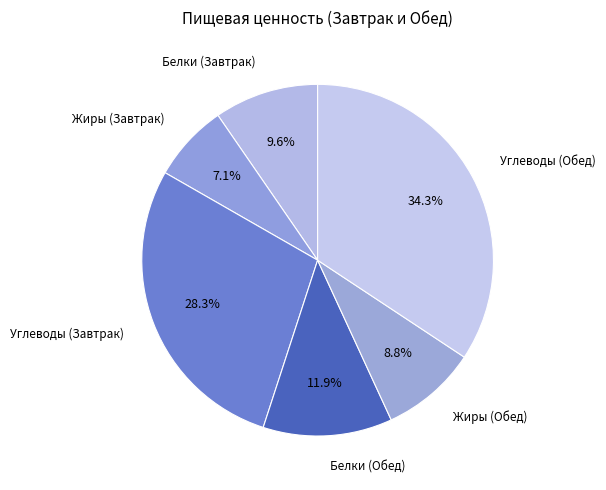

What percentage is NOT represented by Белки (Завтрак)?

90.4%